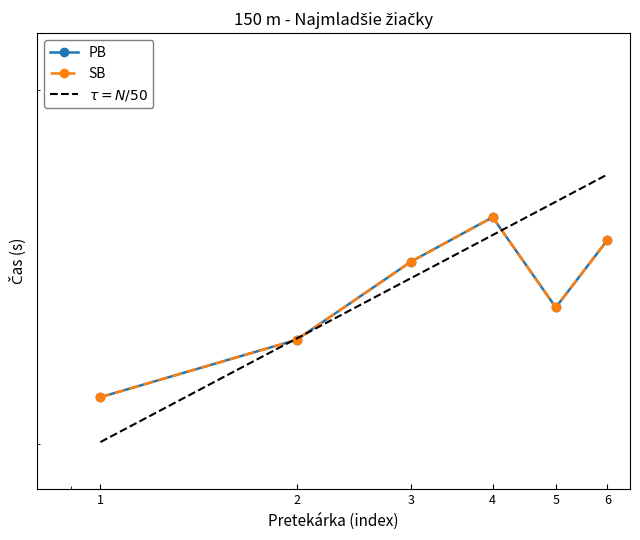

What is the greatest value displayed?

25.9